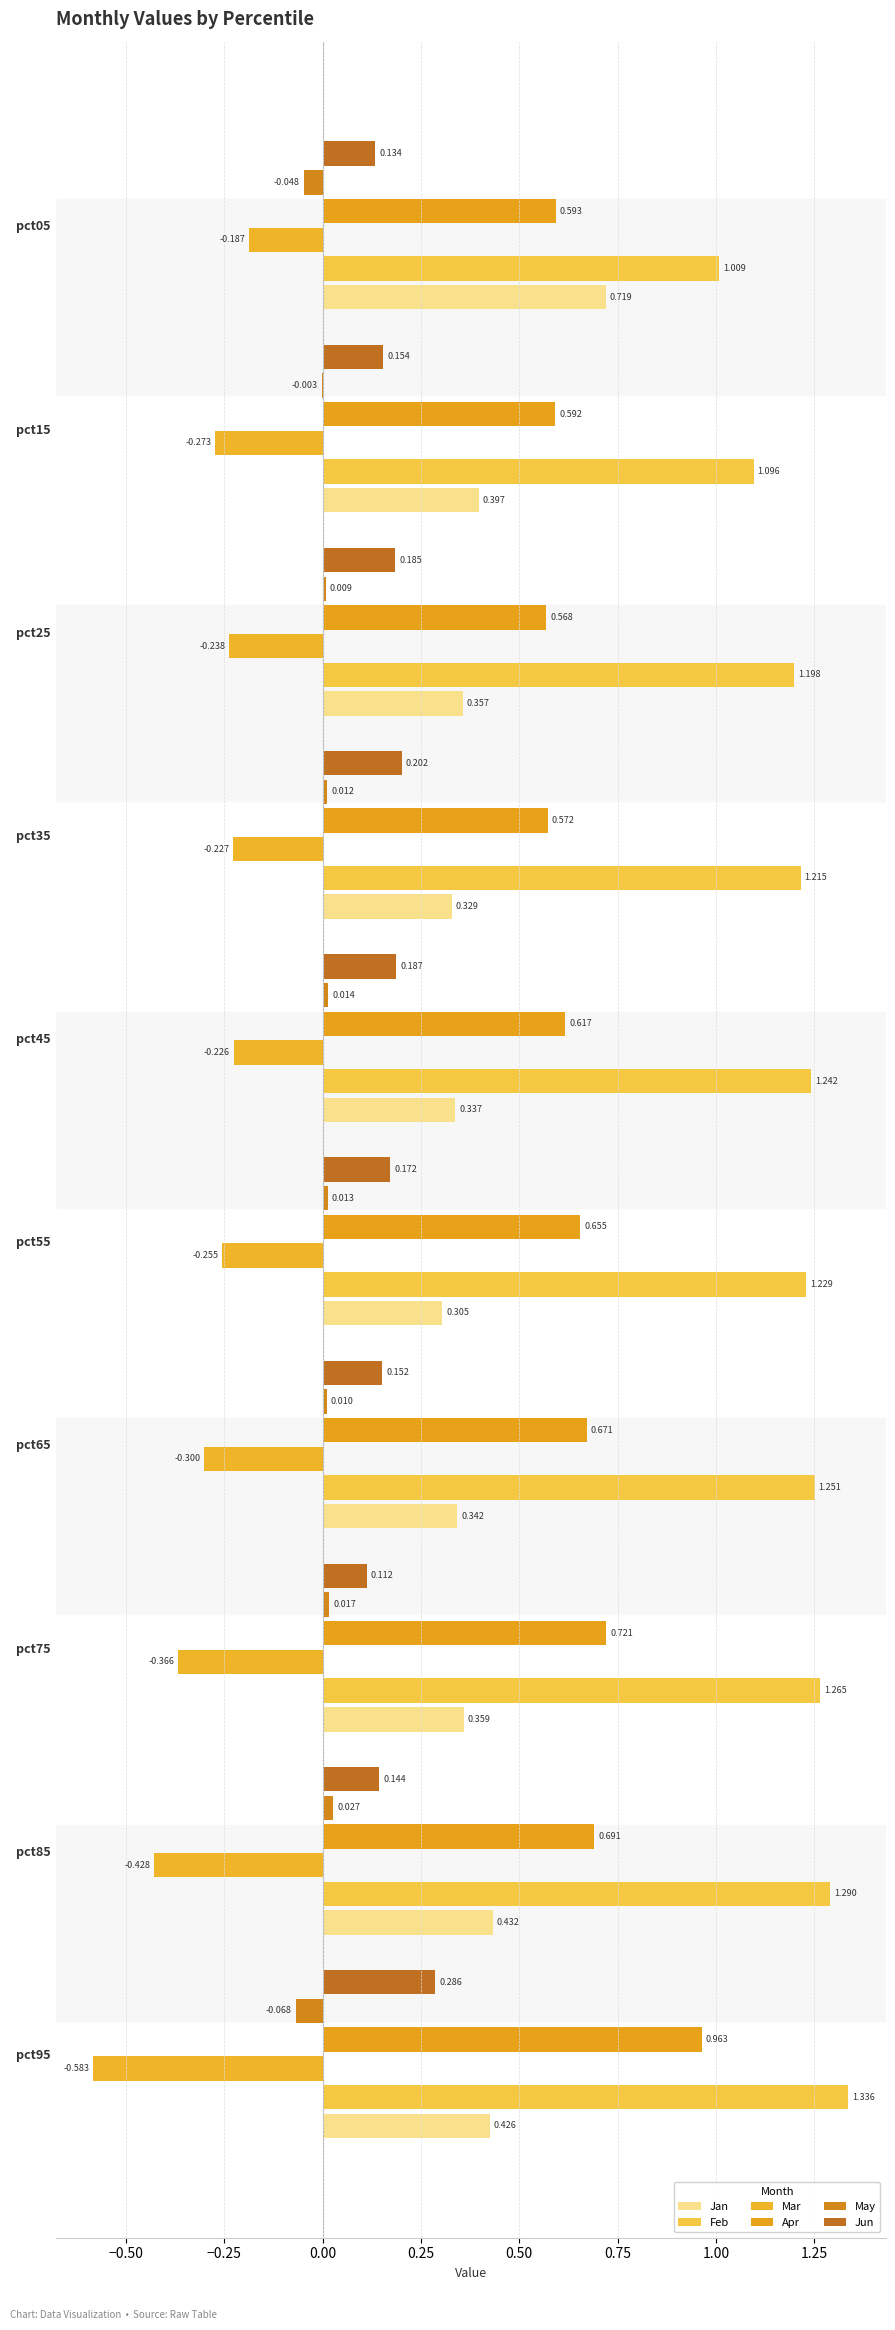

How many series are shown in this chart?

6